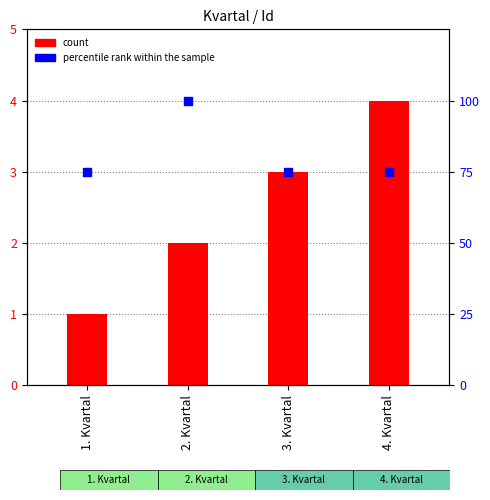

Which series reaches the minimum Y coordinate?

Id (count)